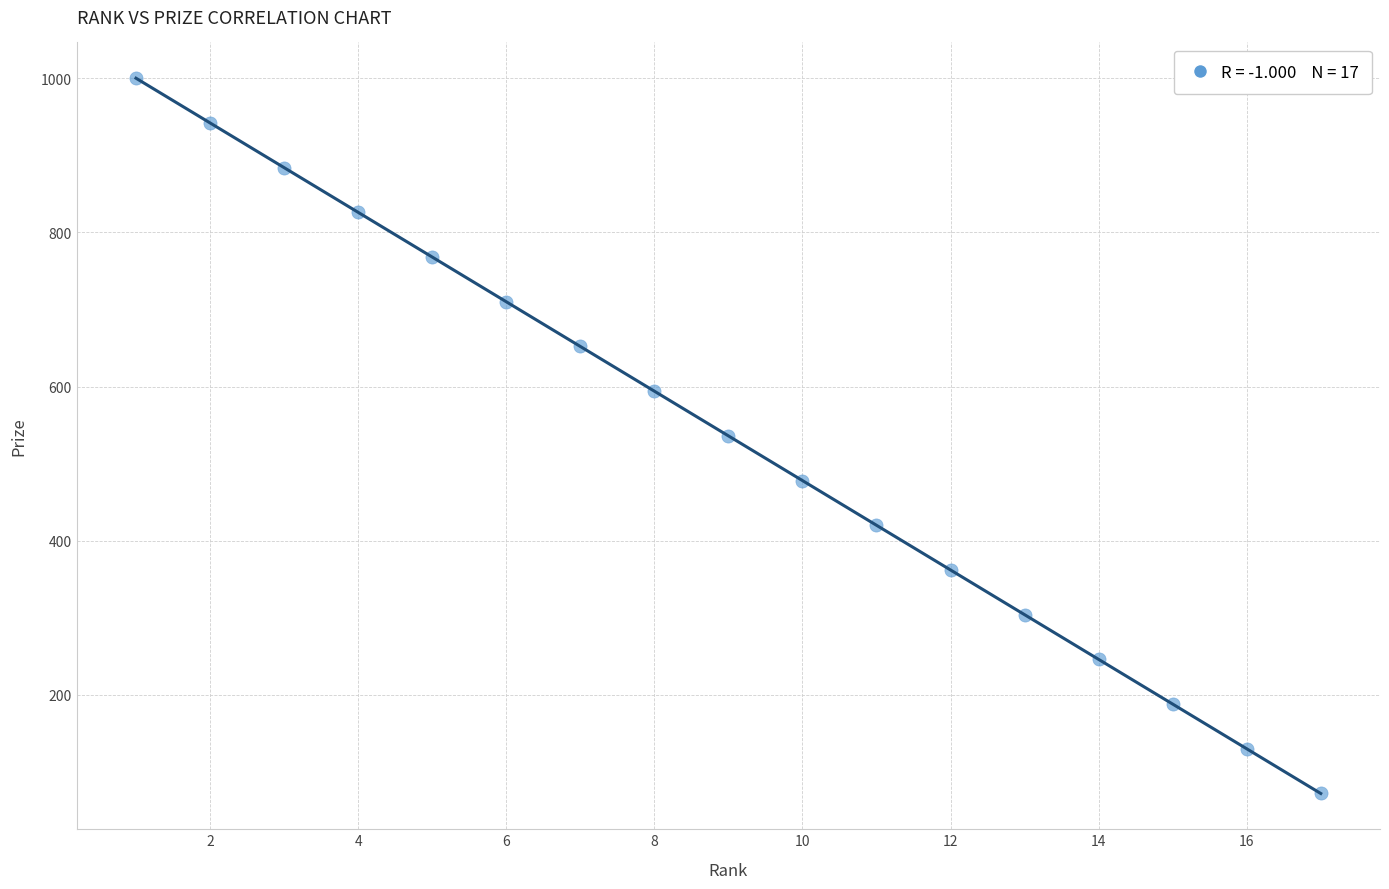

What is the range of Y values (max minus min)?

928